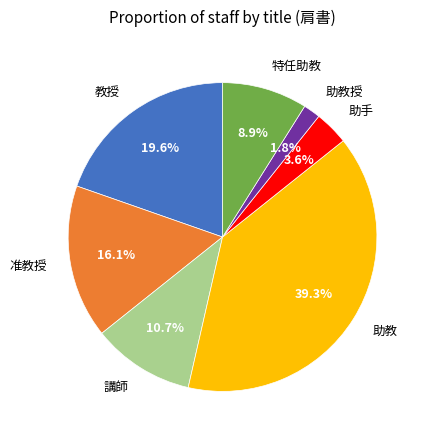

Is there any slice that represents more than half of the pie?

No